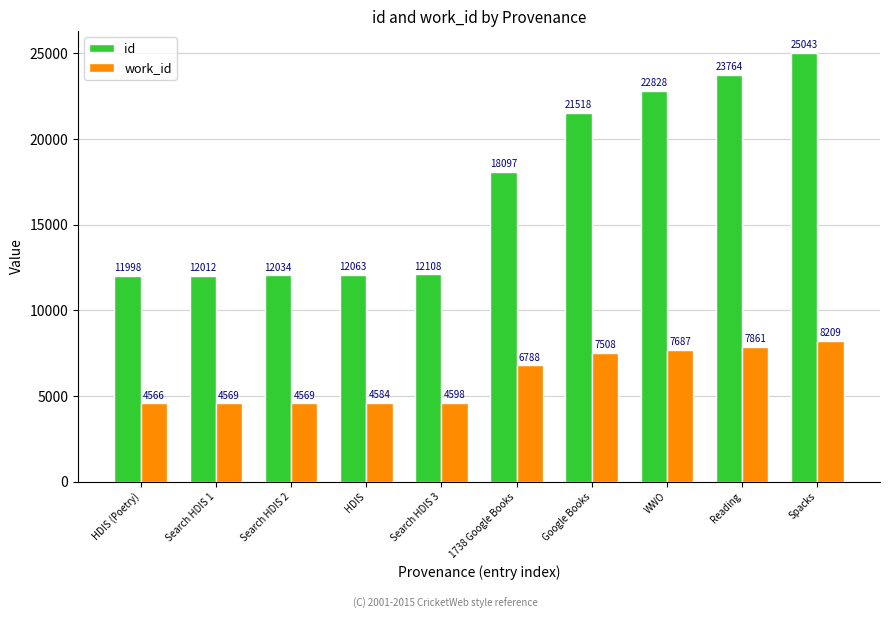

At how many categories does at least one series exceed 12848?

5